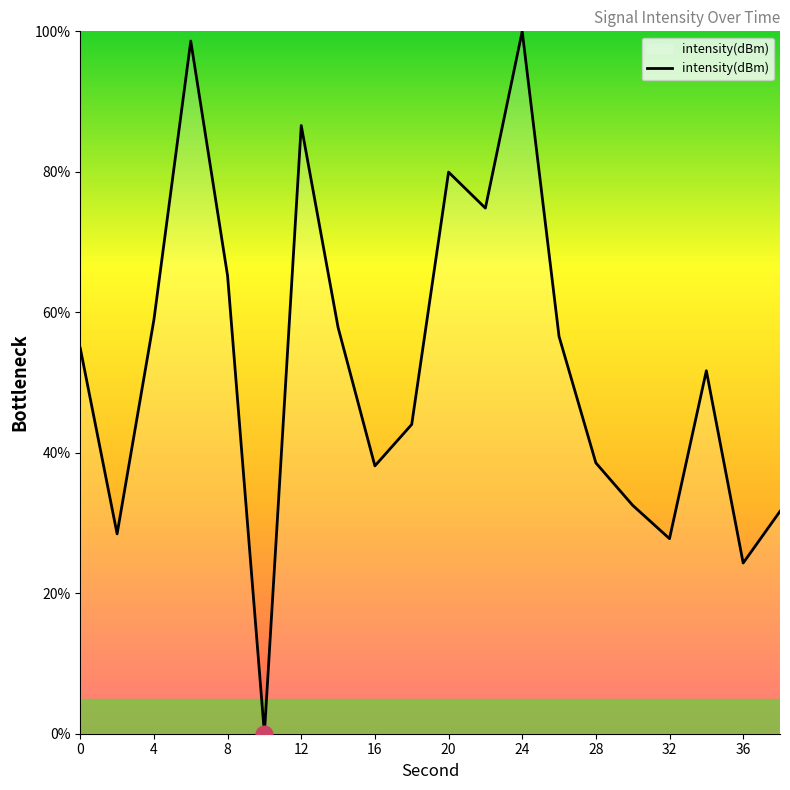

Reading left to right, transcribe all the data shown in this chart.

54.9	28.5	58.9	98.6	65.2	0.0	86.6	57.9	38.1	44.0	80.0	74.8	100.0	56.6	38.6	32.5	27.8	51.7	24.3	31.7